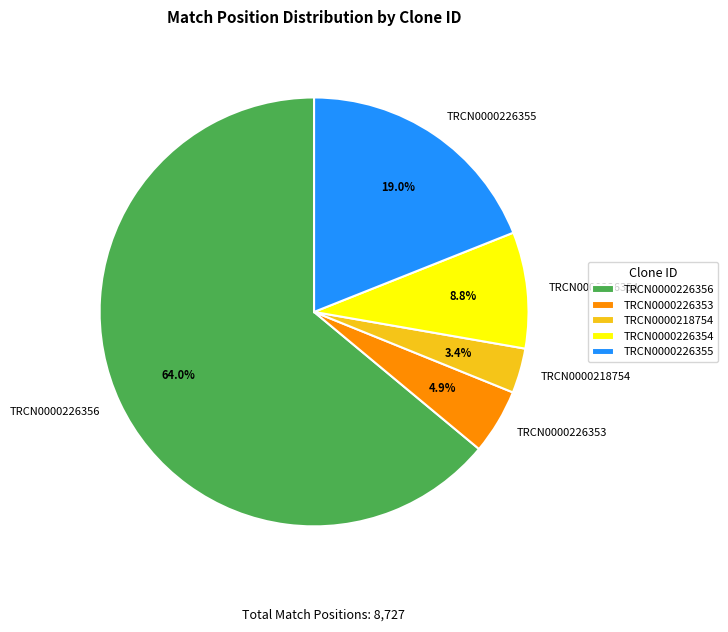

How many segments does this pie chart have?

5